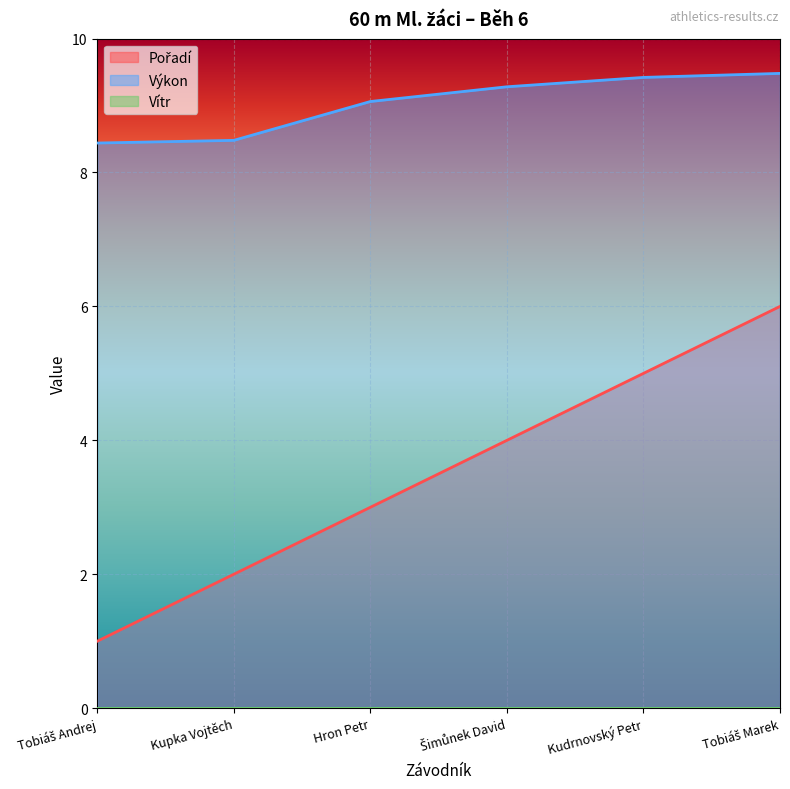

Which series has the widest spread of values?

Pořadí